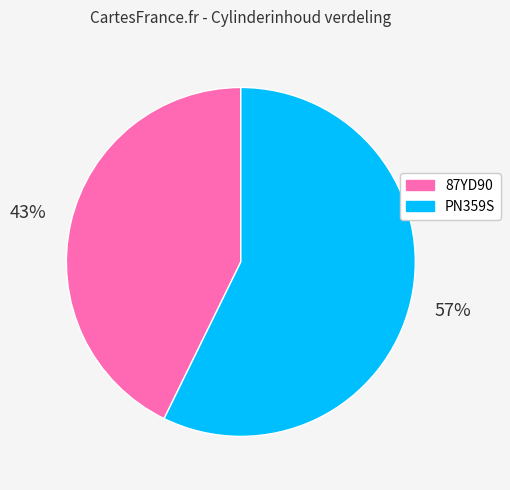

Do 87YD90 and PN359S together represent more than half of the pie?

Yes